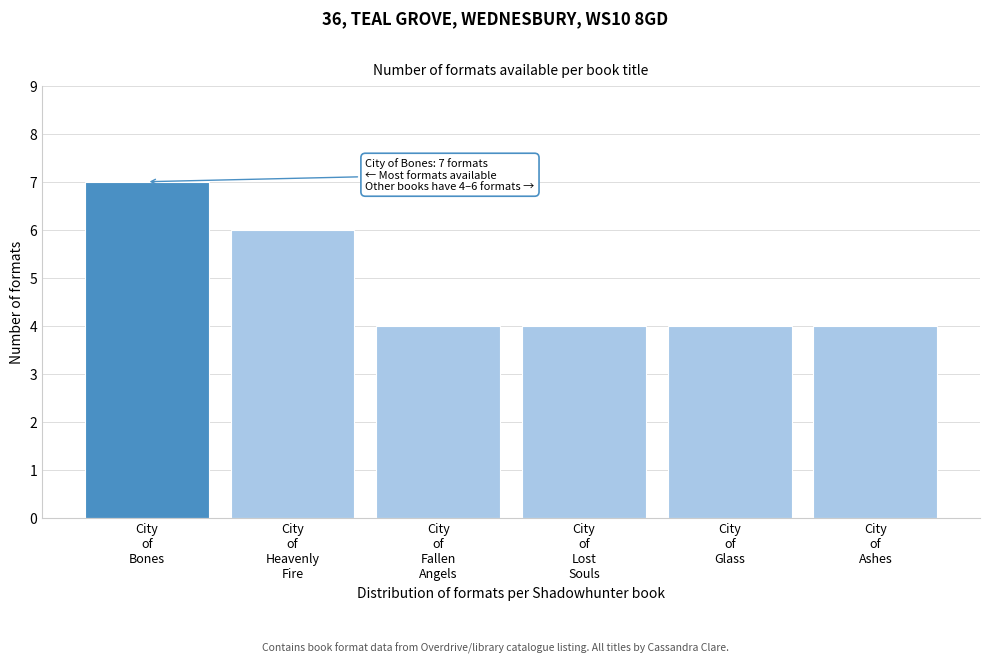

Reading left to right, what are all the values shown in this chart?

7	6	4	4	4	4